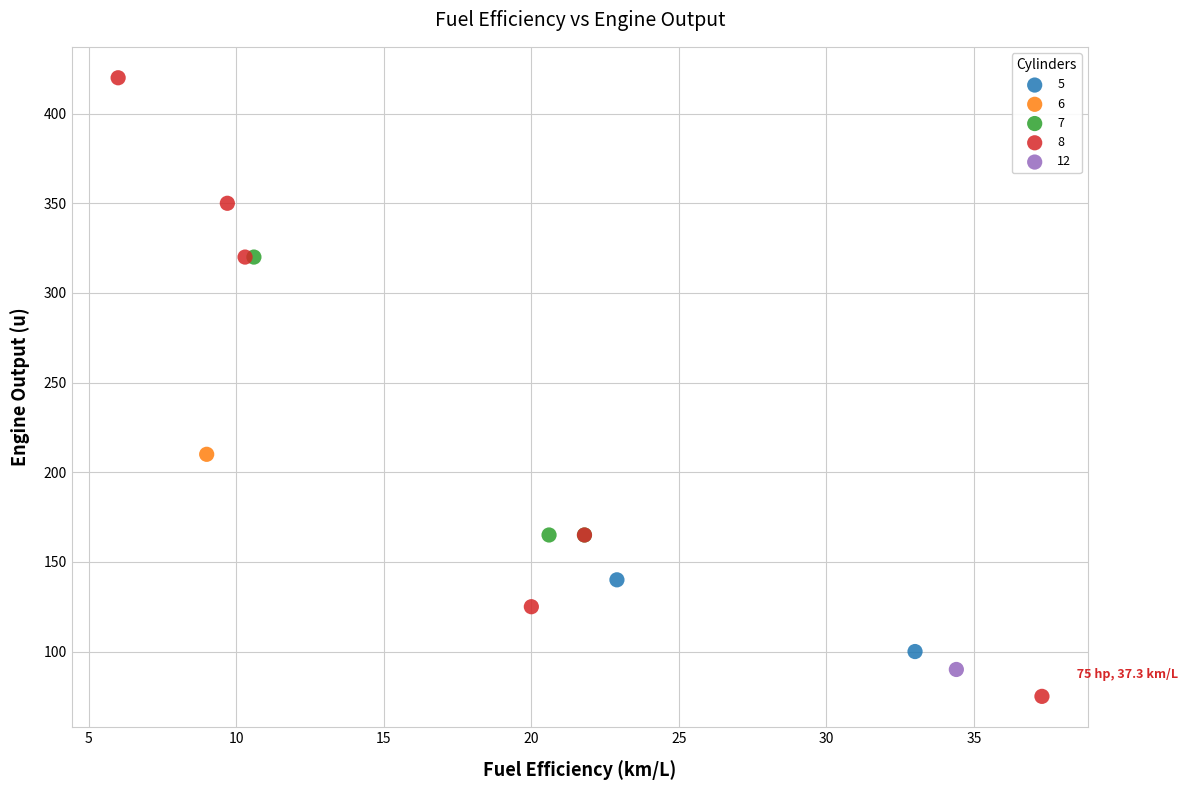

Which series contains the highest Y value?

8